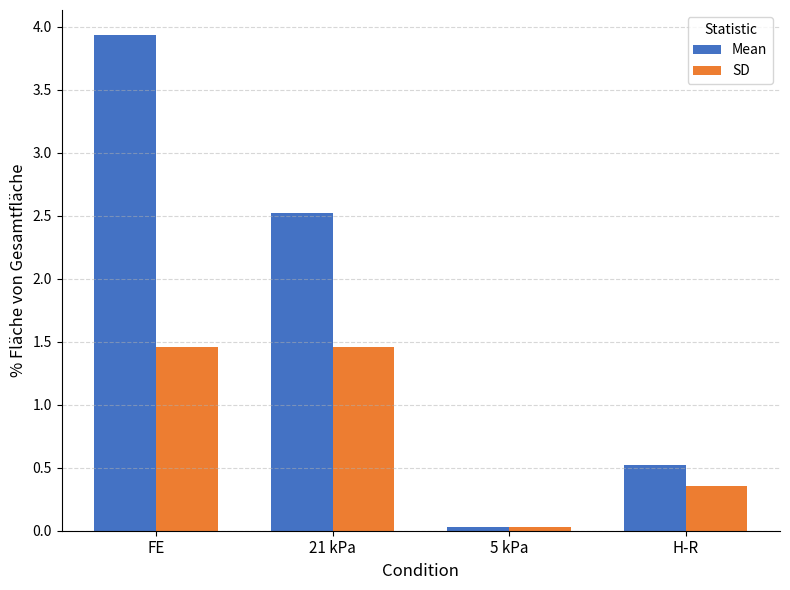

What is the spread (max minus min) of values at FE?

2.5